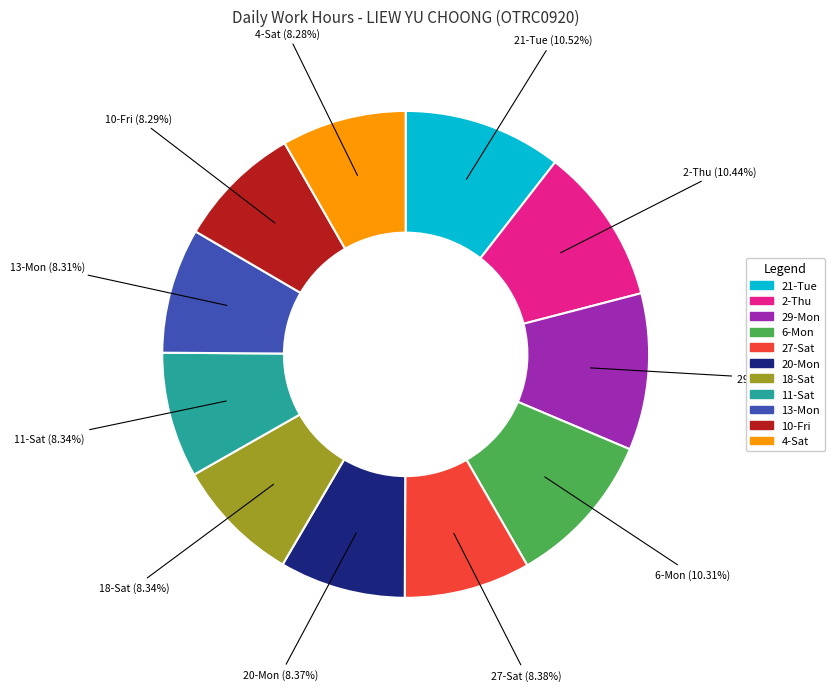

Is there a majority slice in this chart?

No